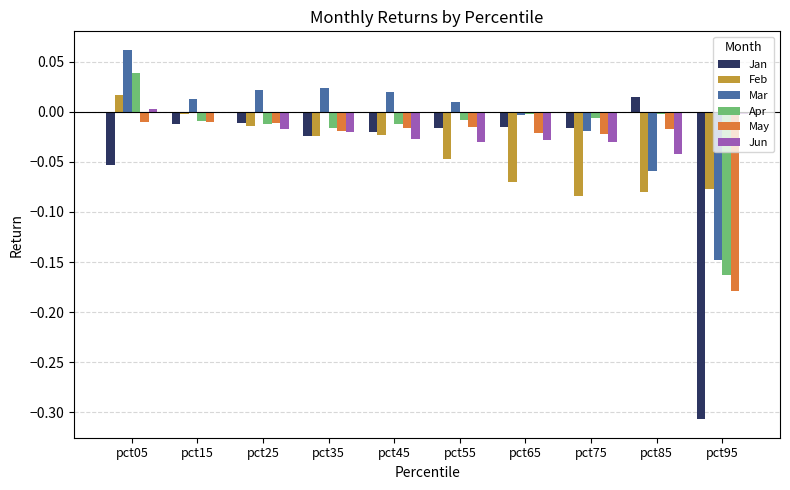

Is it true that Apr equals -0.0 at pct35?

True